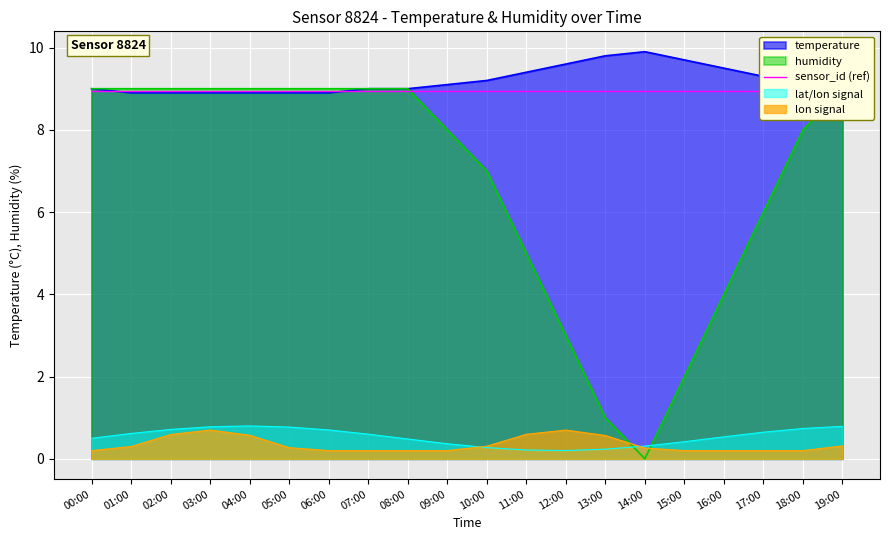

What is the maximum value for temperature?

9.9